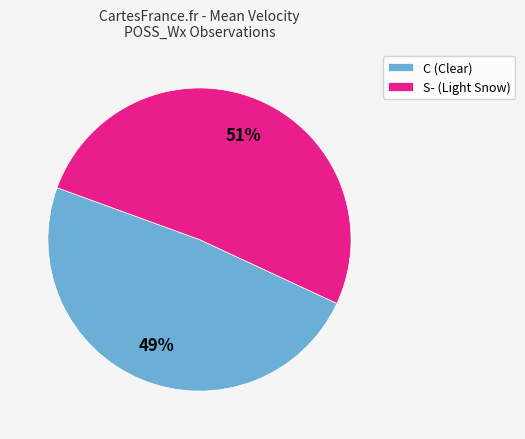

Rank the categories by value from lowest to highest.

C (Clear), S- (Light Snow)